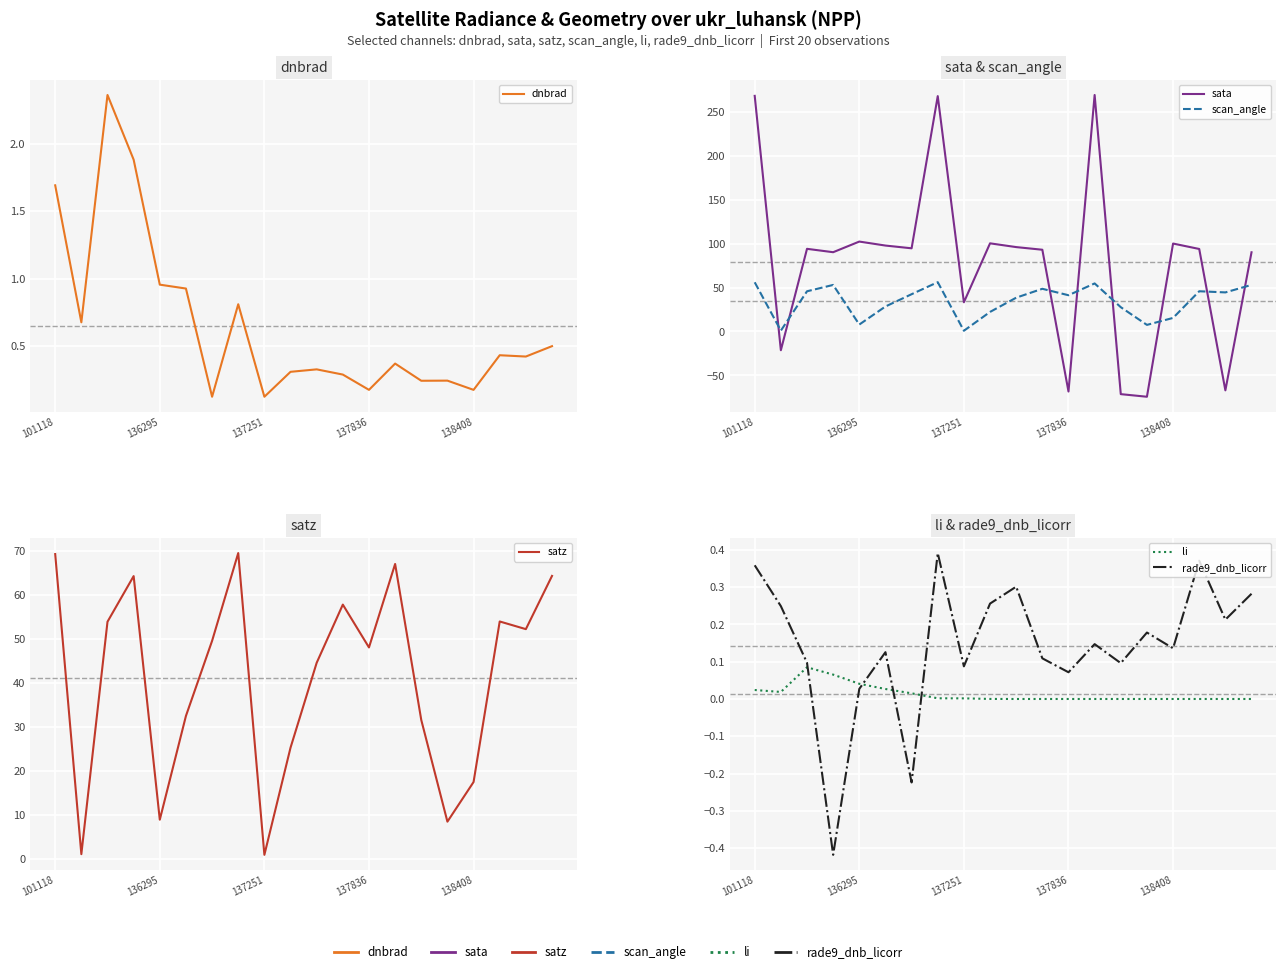

Which series has the largest total across all categories?

sata